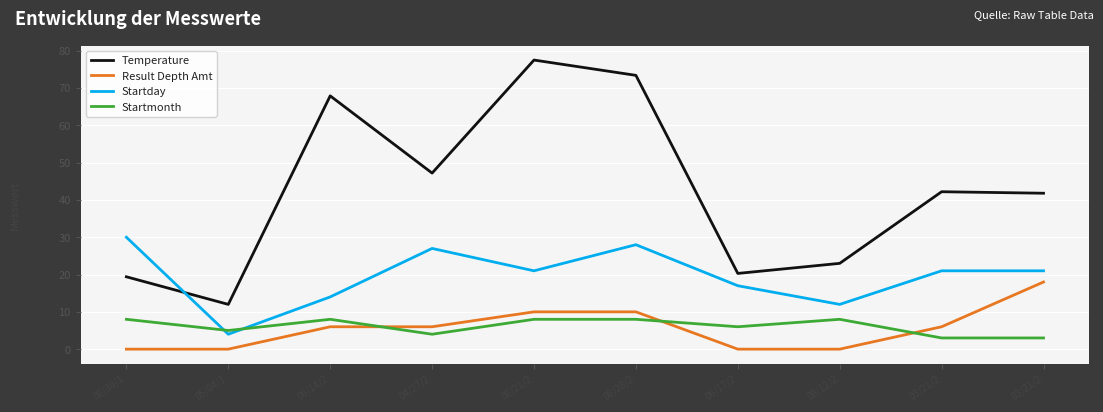

Reading left to right, what are all the values shown in this chart?

Temperature: 19.4	12.0	67.9	47.2	77.5	73.4	20.3	23.0	42.2	41.8
Result Depth Amt: 0.0	0.0	6.0	6.0	10.0	10.0	0.0	0.0	6.0	18.0
Startday: 30.0	4.0	14.0	27.0	21.0	28.0	17.0	12.0	21.0	21.0
Startmonth: 8.0	5.0	8.0	4.0	8.0	8.0	6.0	8.0	3.0	3.0